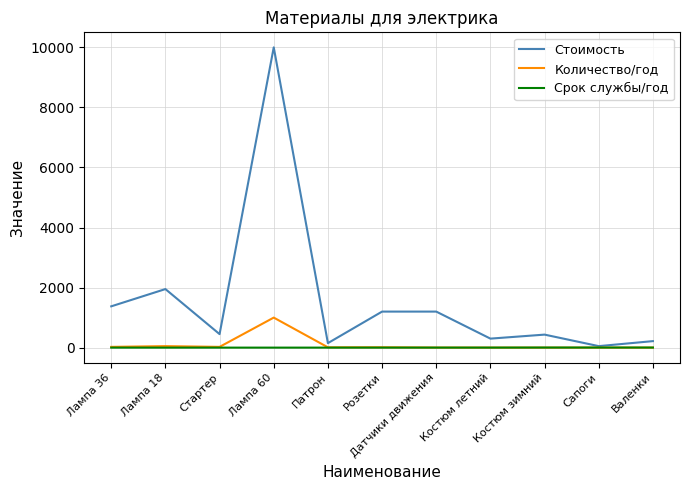

How many lines are shown in the chart?

3